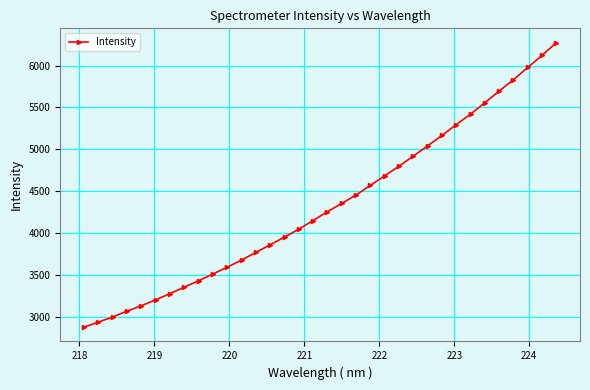

How many distinct data groups are displayed?

1